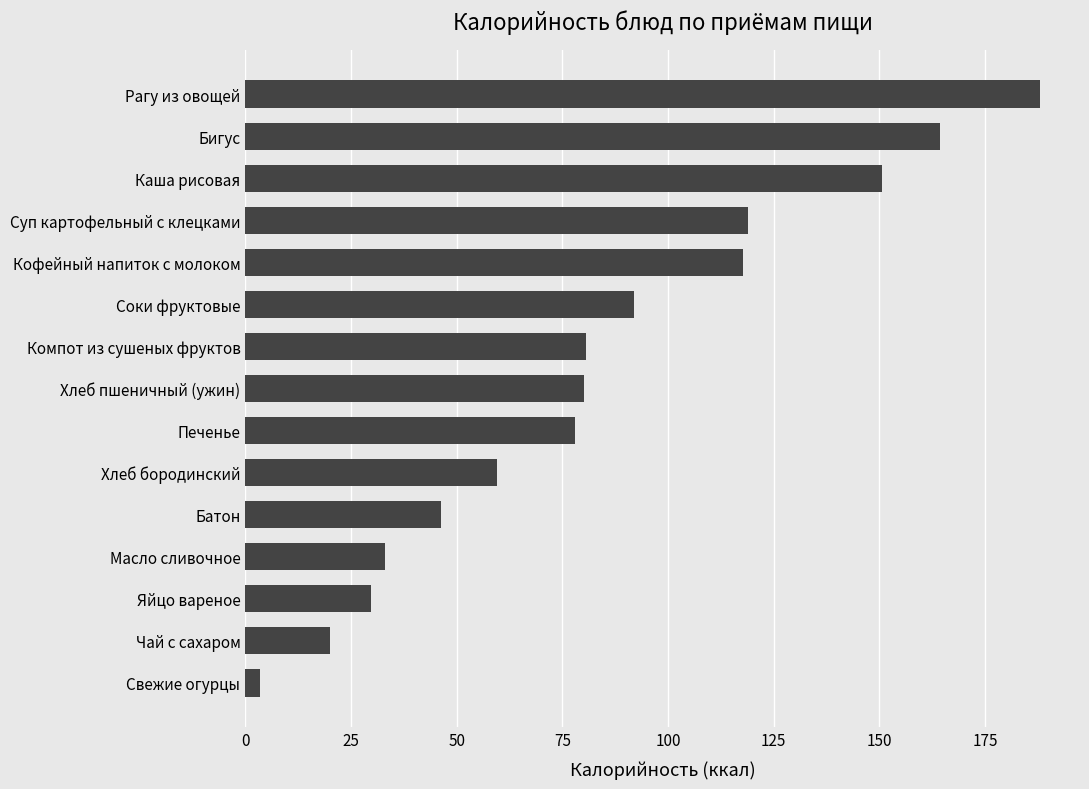

What is the sum of all values?

1262.7